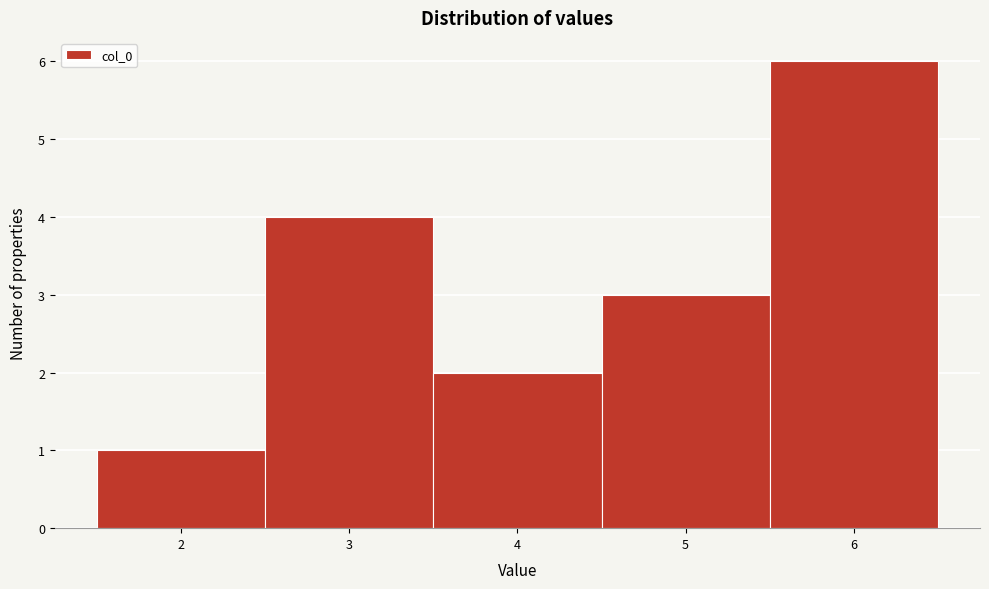

What is the height of the bar covering 1.5 to 2.5 on the x-axis? The values are not printed on the chart, so give them approximately, as read against the axis.

1